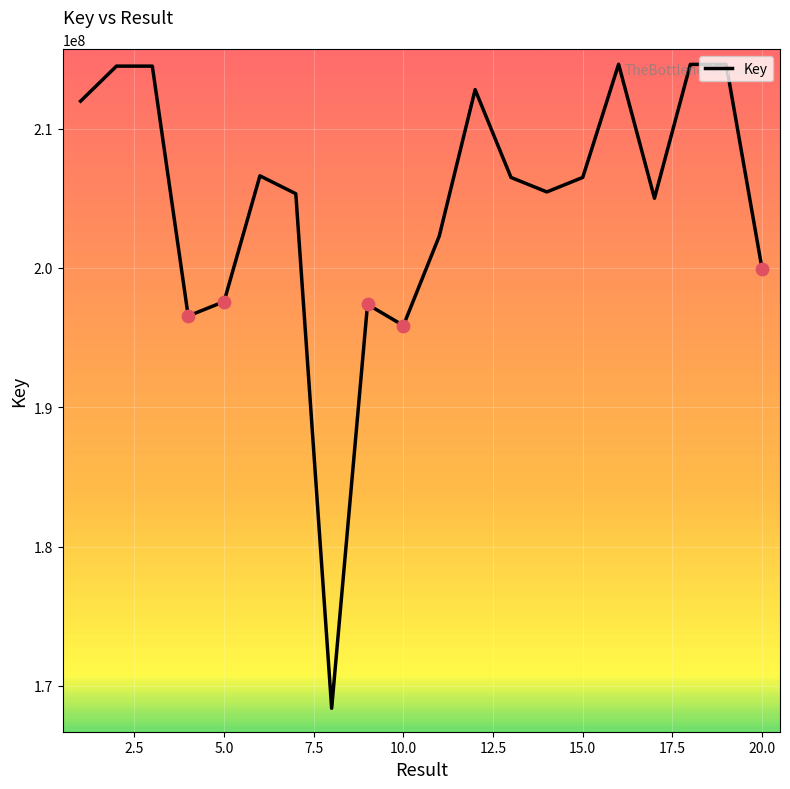

What is the greatest value displayed?

214620200